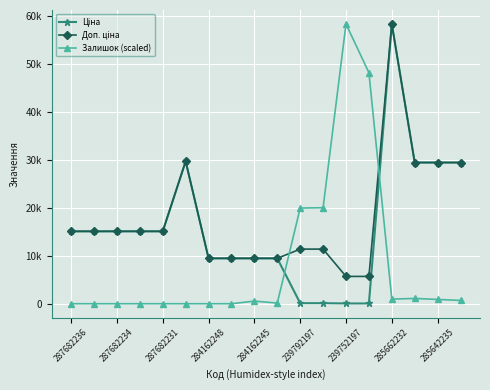

Which series has the largest total across all categories?

Доп. ціна